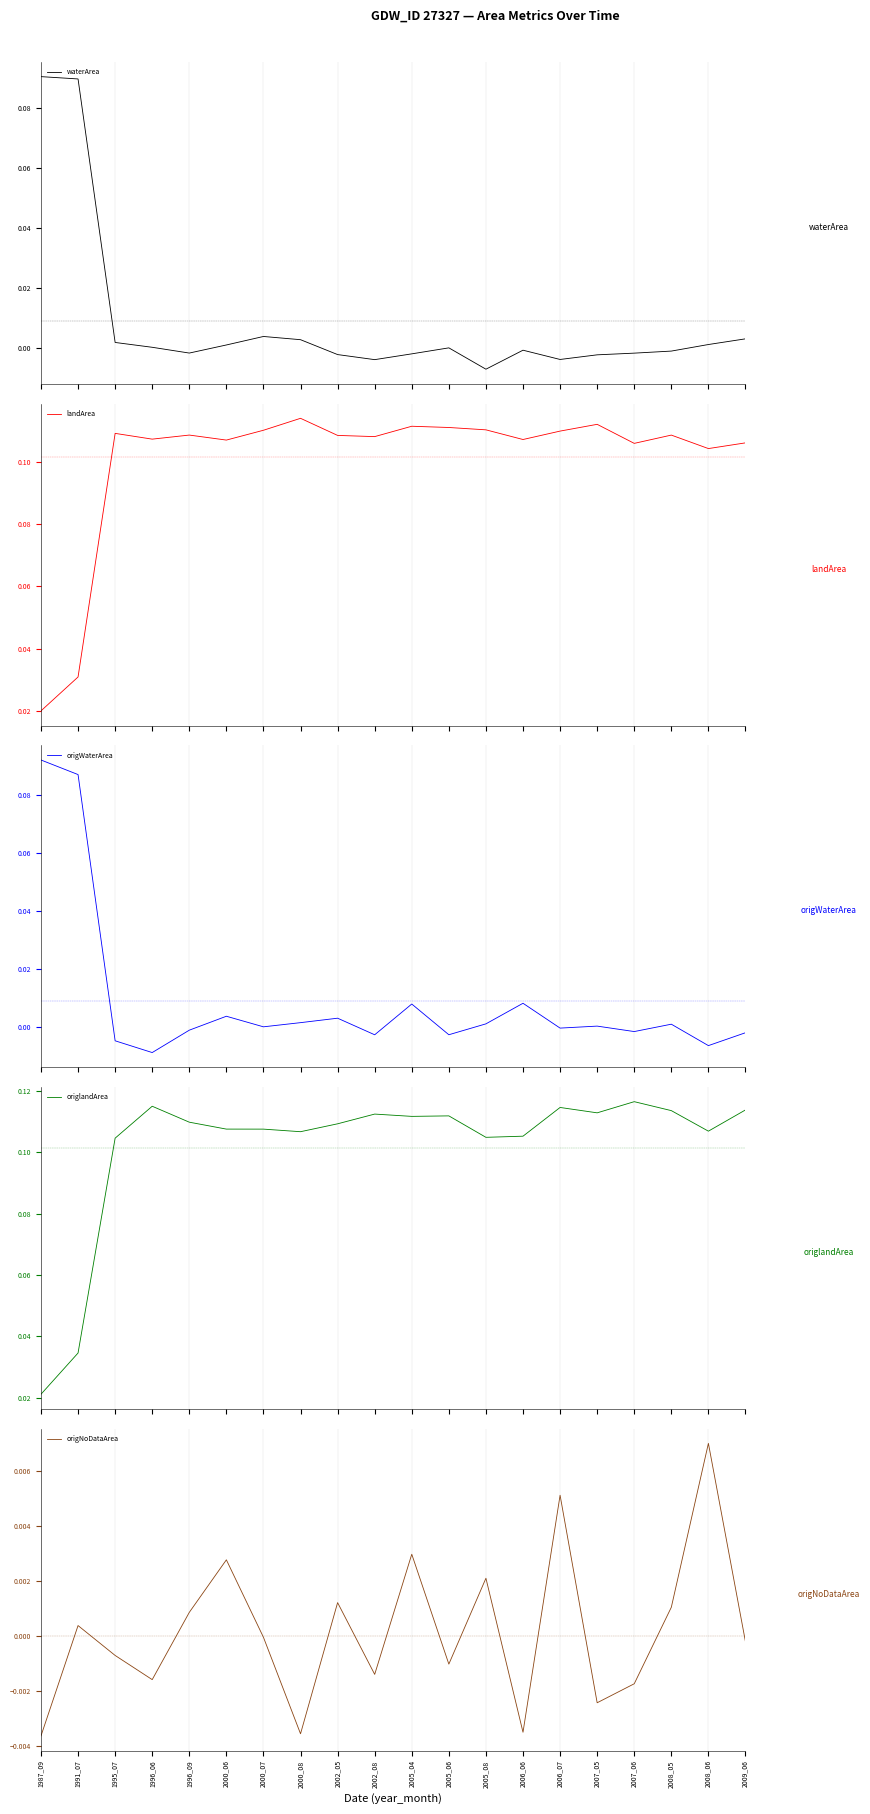

How many lines are shown in the chart?

5